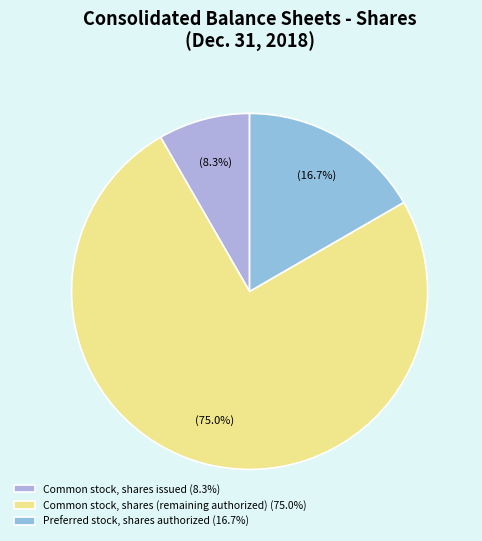

Which category has the biggest portion of the pie?

Common stock, shares (remaining authorized) (75.0%)